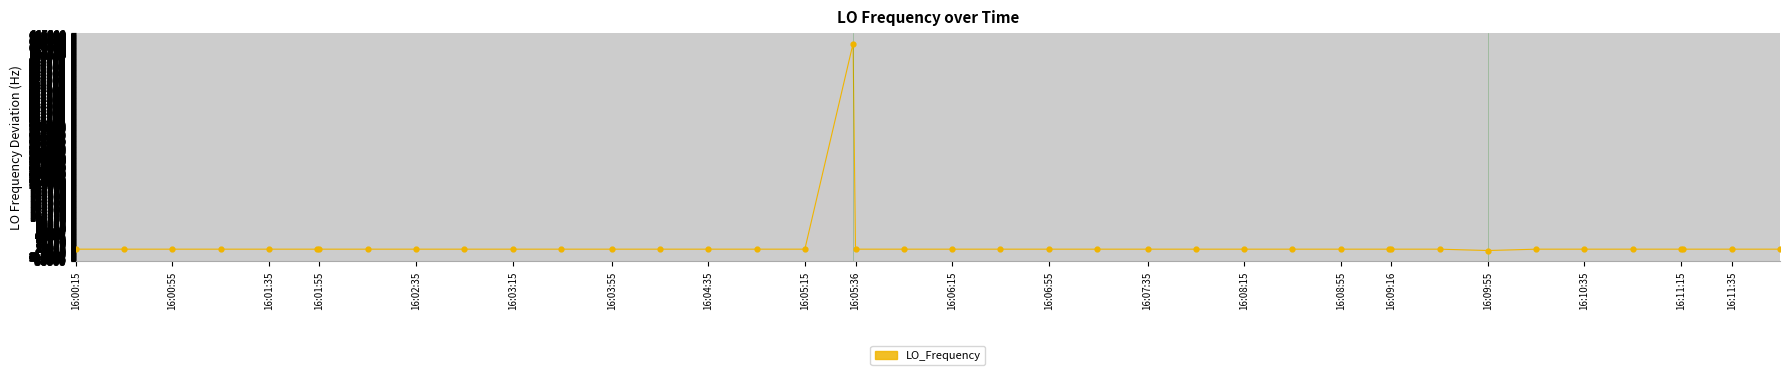

What is the difference between the maximum and minimum values?

639881.9